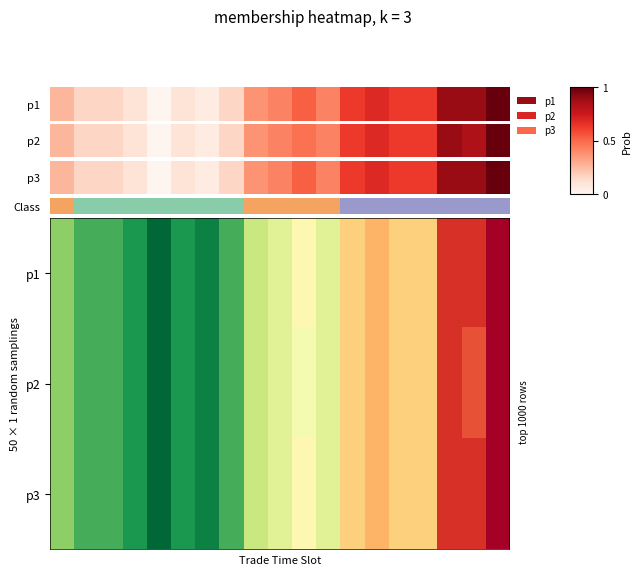

How many data points does each series have?

19